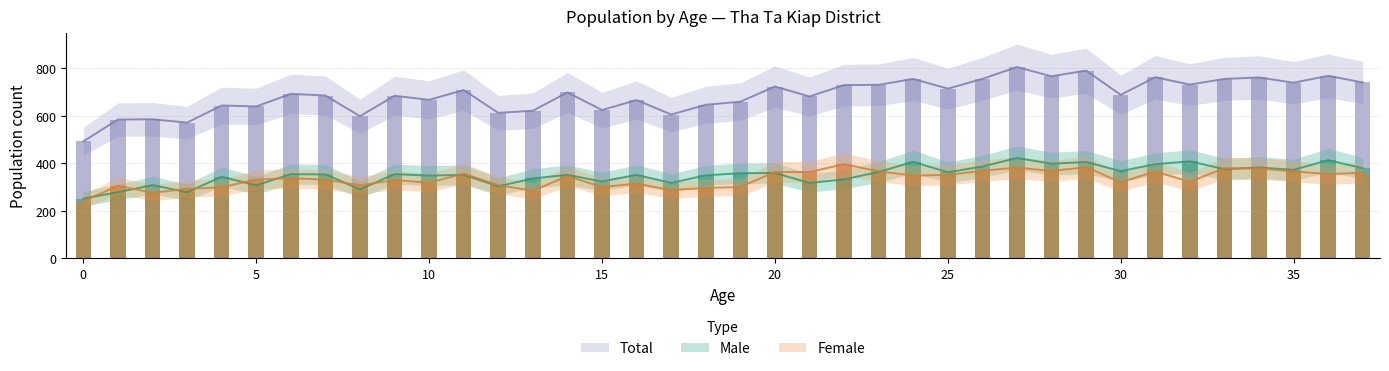

Which series has the largest range (max minus min)?

Total